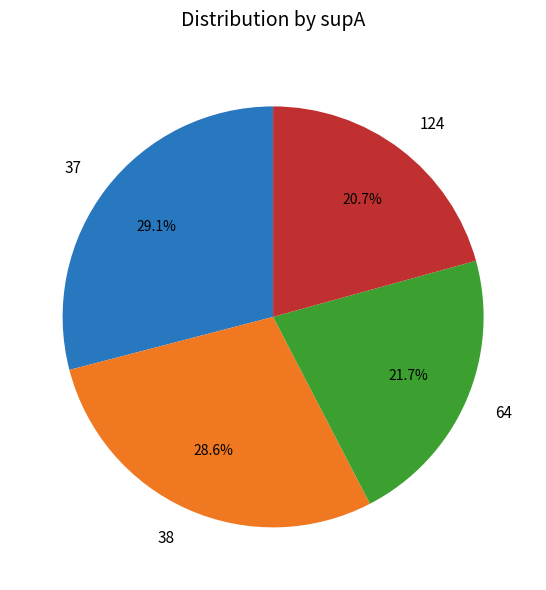

The 124 slice represents 21% of the pie. True or false?

True